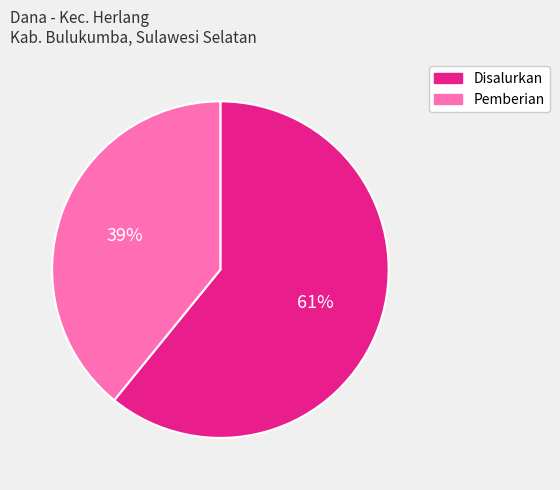

Which category has the smallest portion of the pie?

Pemberian